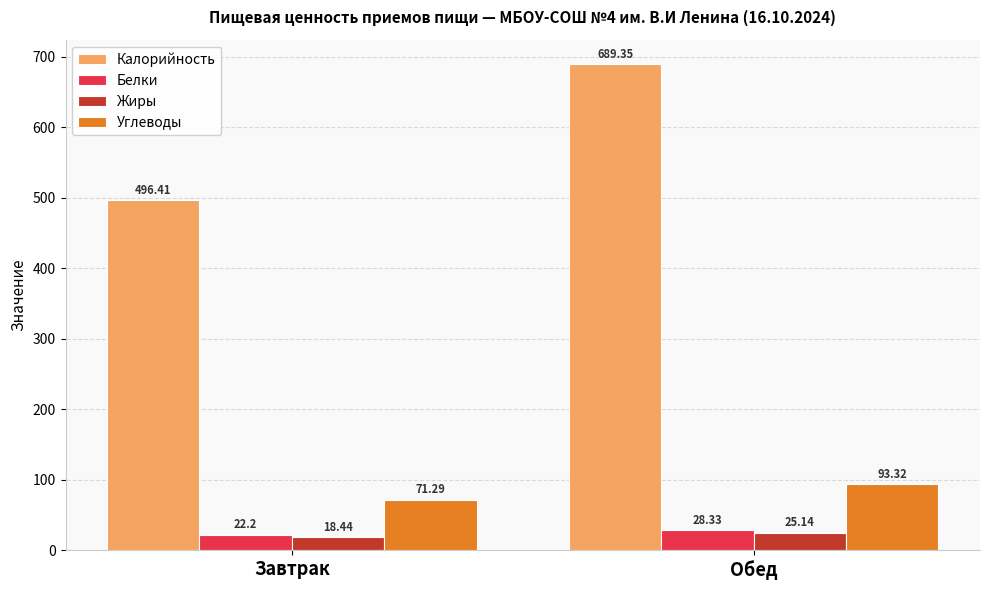

What is the sum of all Жиры values?

43.6